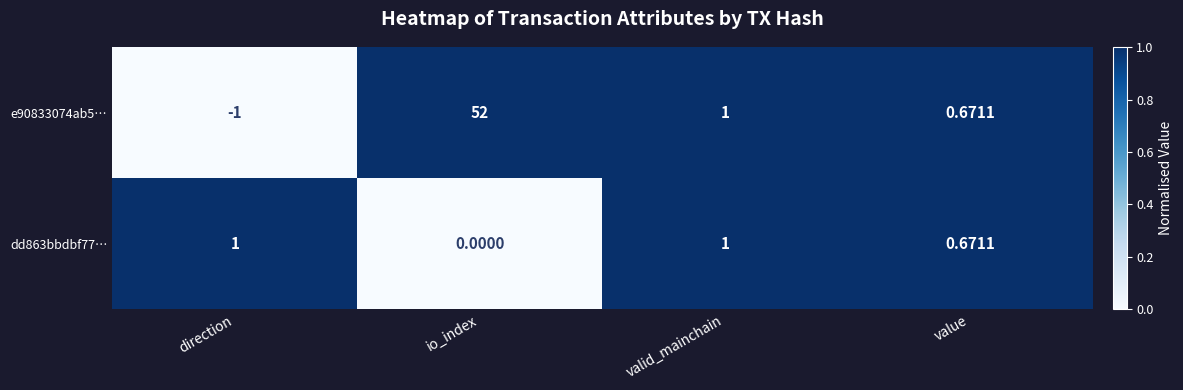

At which label is e90833074ab5… closest to 25?

valid_mainchain